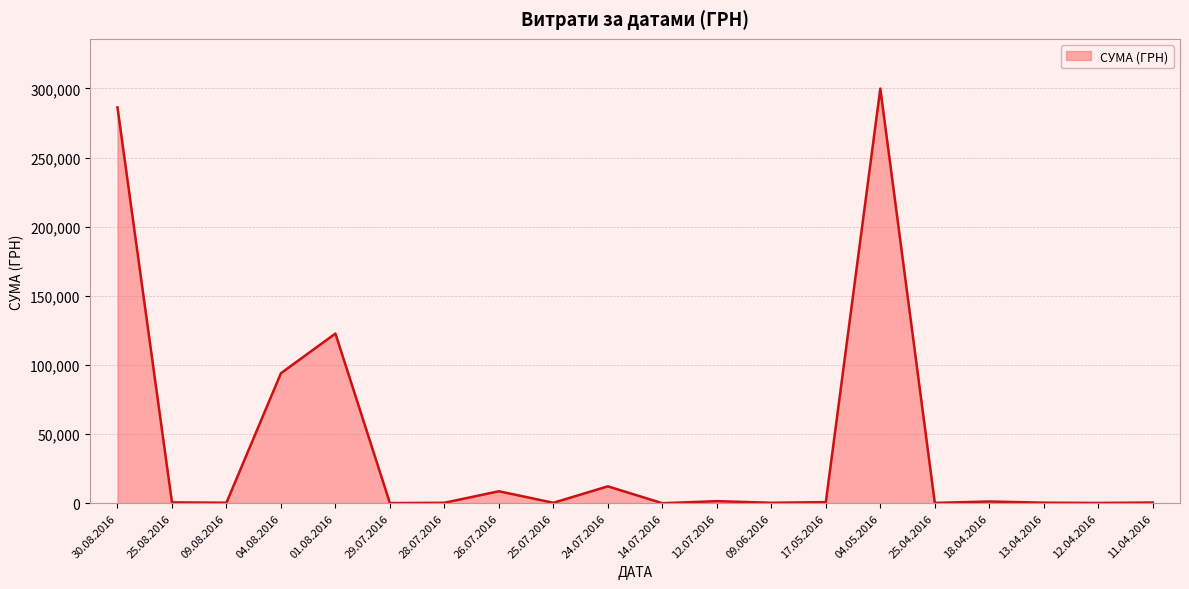

What is the maximum value shown in the chart?

299923.2